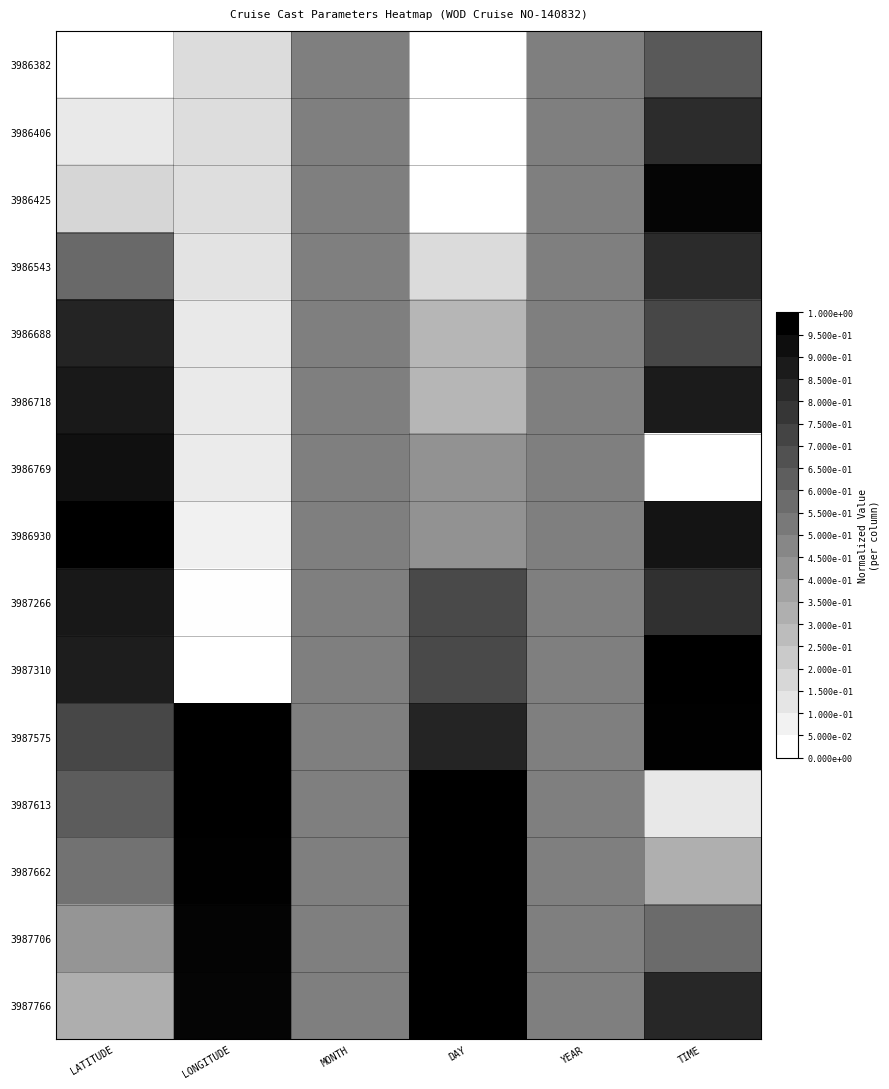

At LATITUDE, list the series in order from smallest to largest.

3986382, 3986406, 3986425, 3987766, 3987706, 3987662, 3986543, 3987613, 3987575, 3986688, 3987310, 3986718, 3987266, 3986769, 3986930